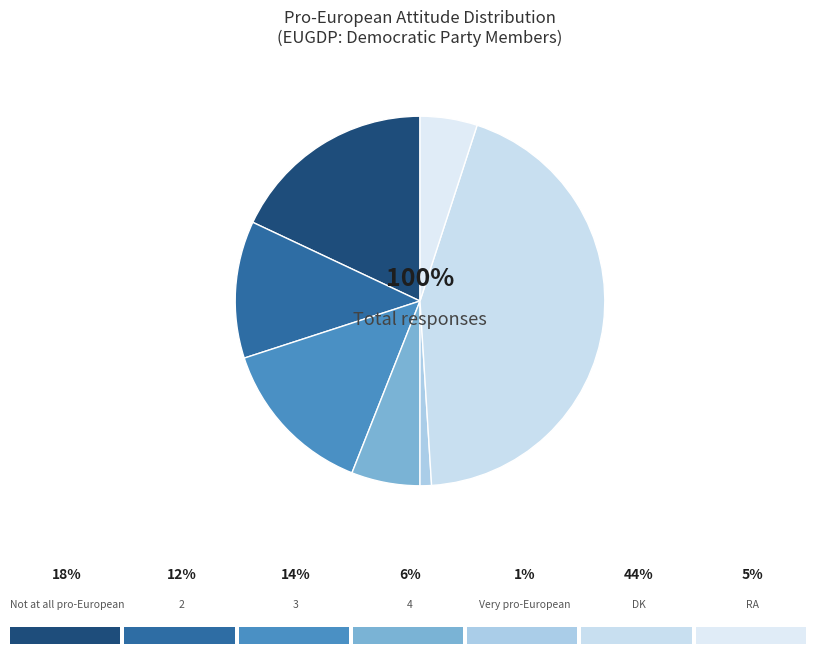

To the nearest percent, what percentage of the pie is RA?

5%